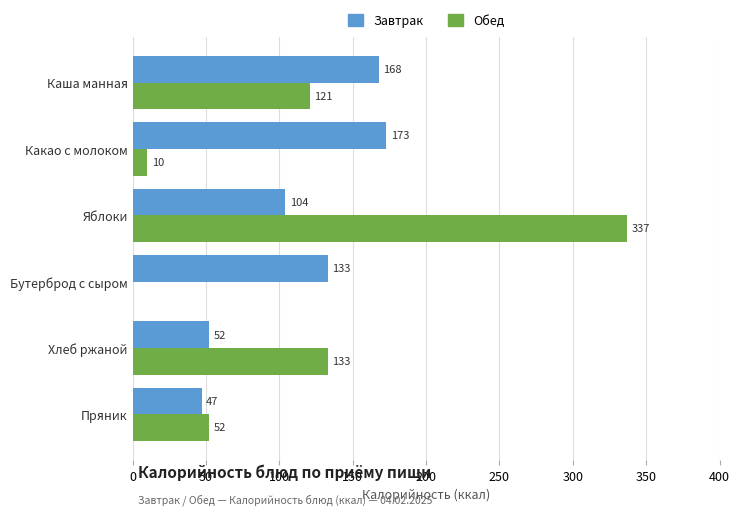

Which series has the largest range (max minus min)?

Обед